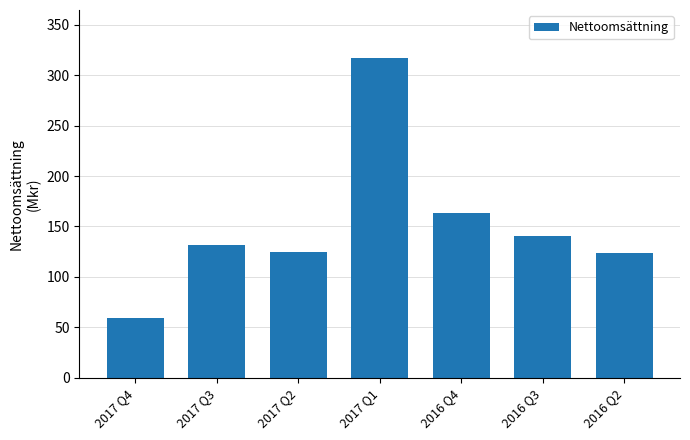

What is the difference between the maximum and second lowest values?

193